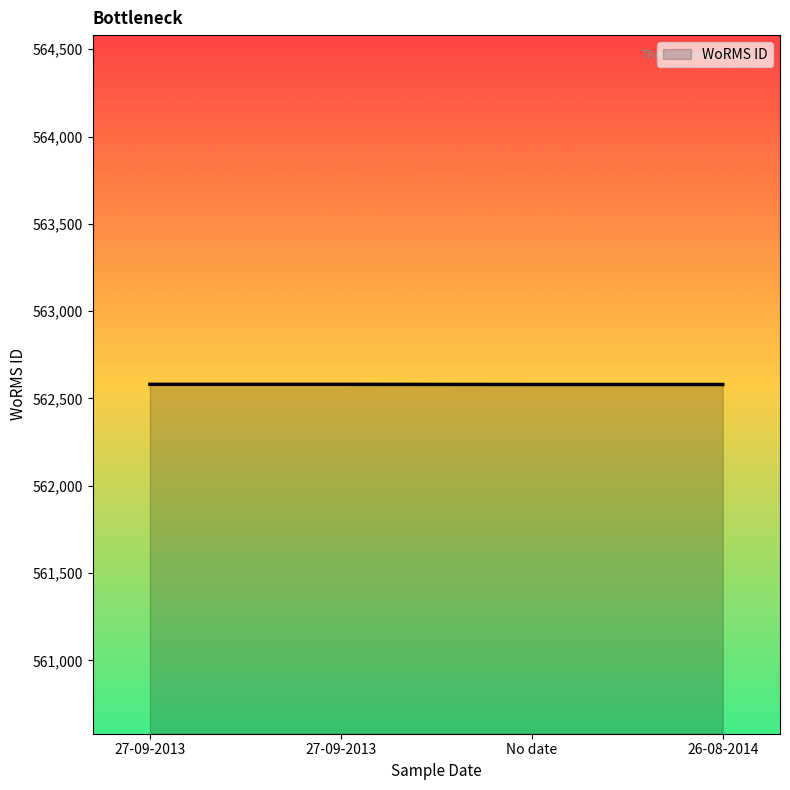

Does the chart display data point markers on the line(s)?

No